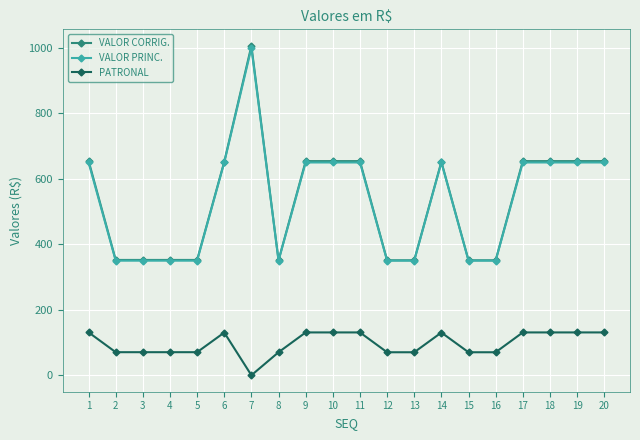

What is the total value across all series at 3?

772.7